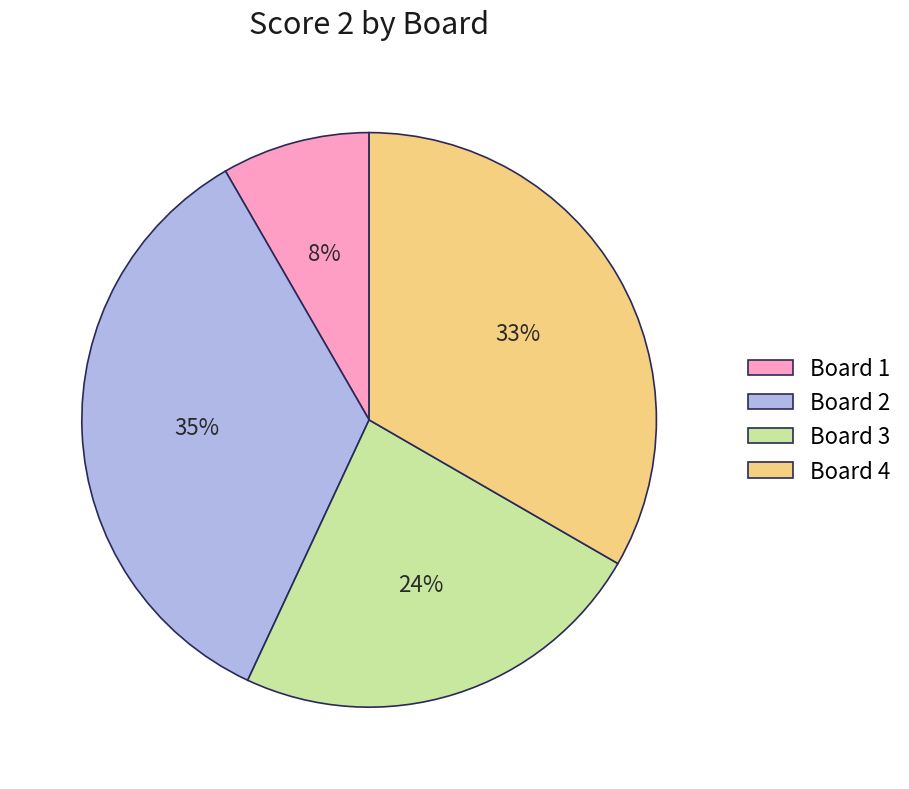

What is the smallest slice in the pie chart?

Board 1